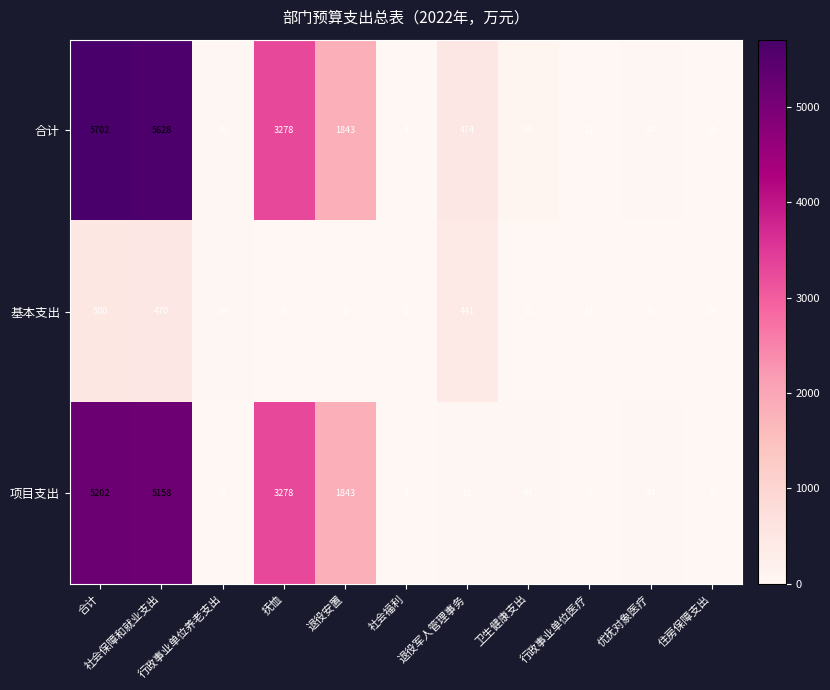

What is the average value of the 基本支出 series?

135